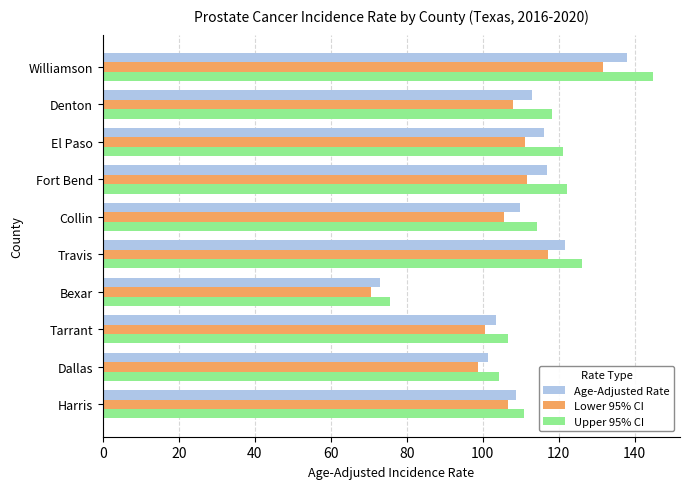

What is the average value of the Lower 95% CI series?

106.2